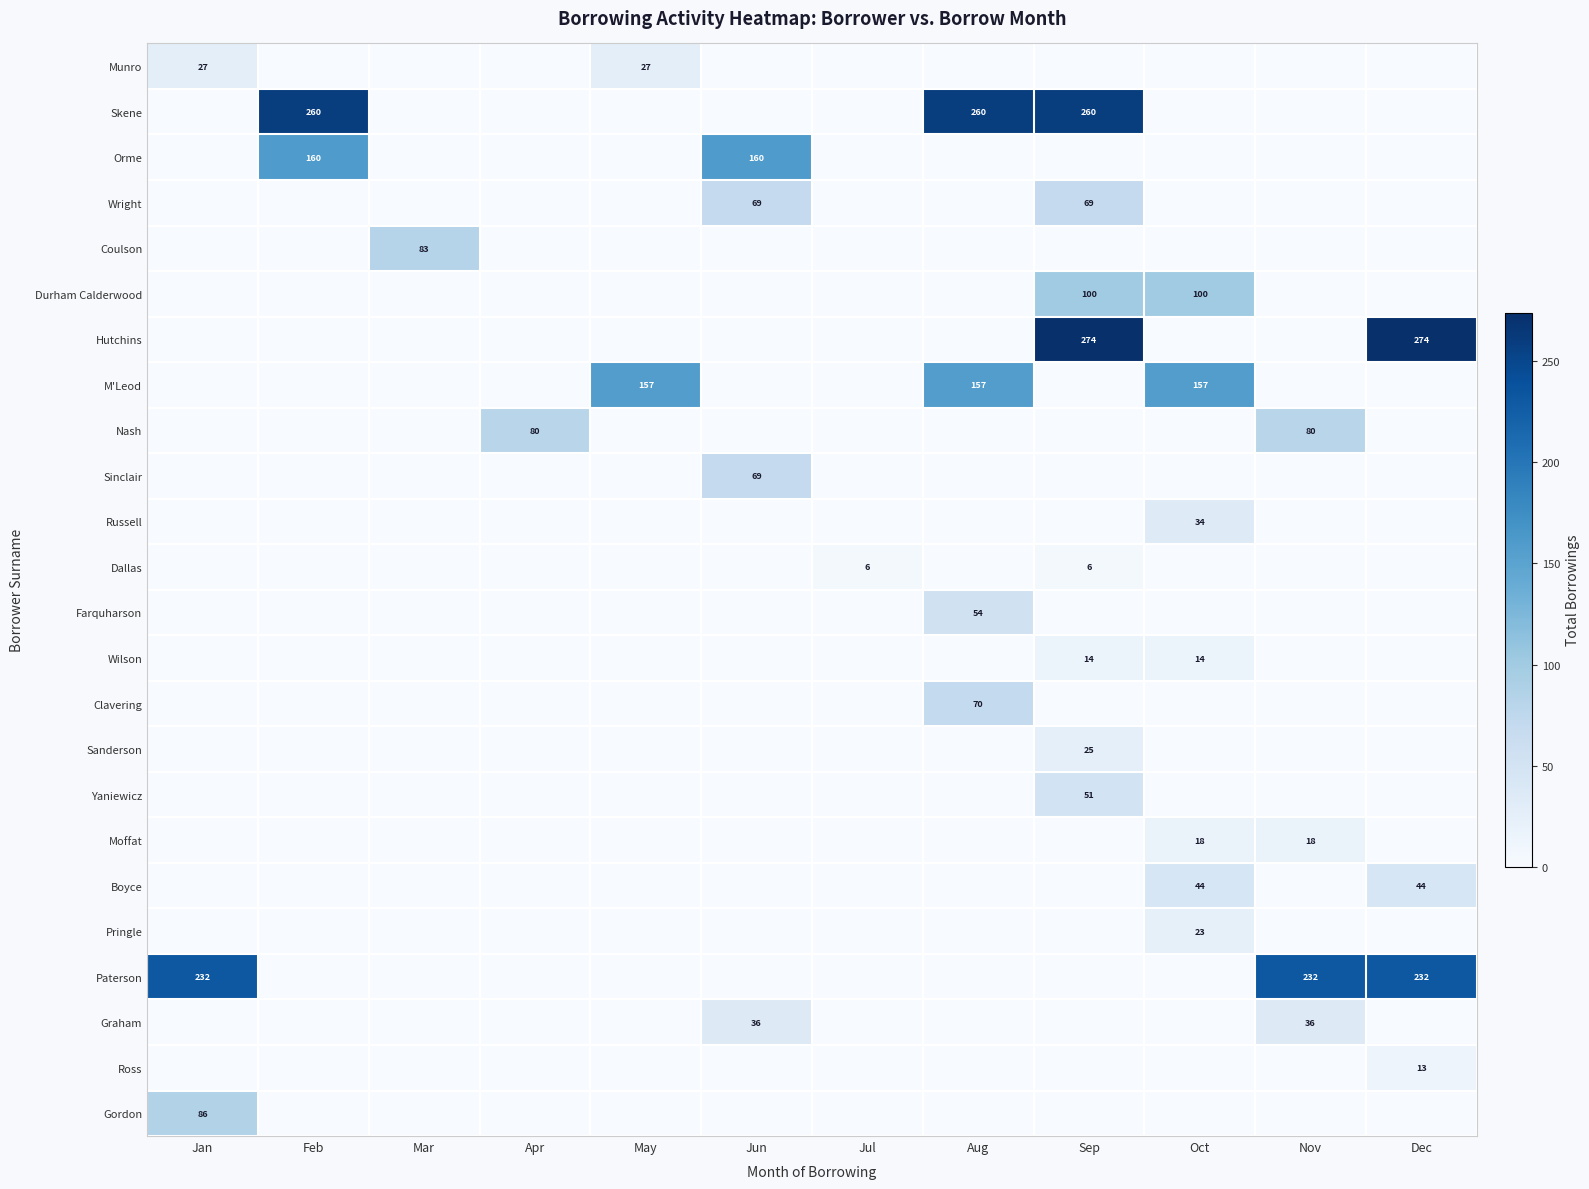

True or false: Hutchins has a value of 274 at Dec.

True